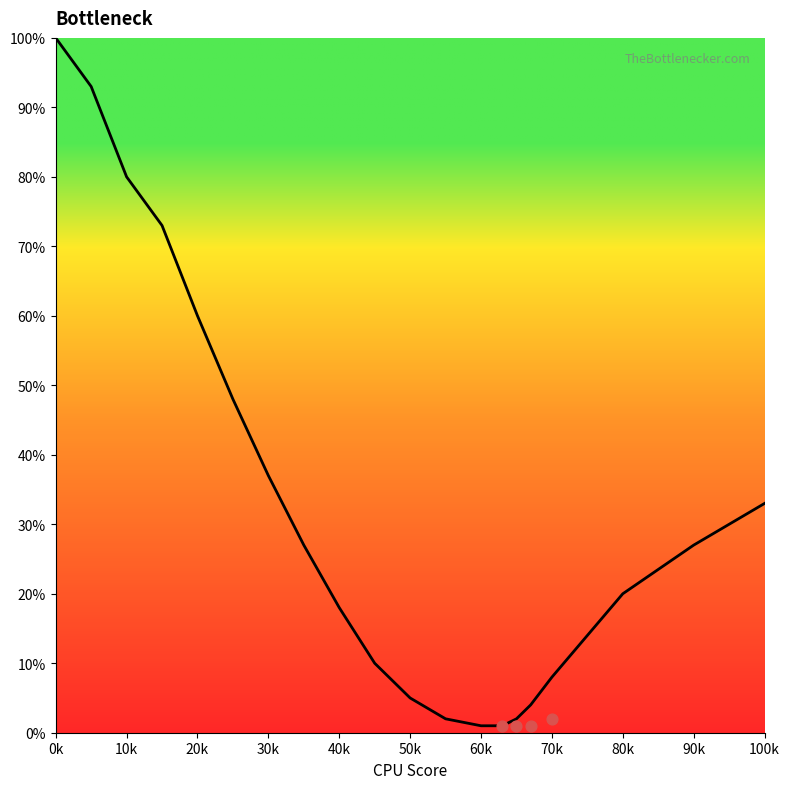

Which has a higher value, 60k or 30k?

30k